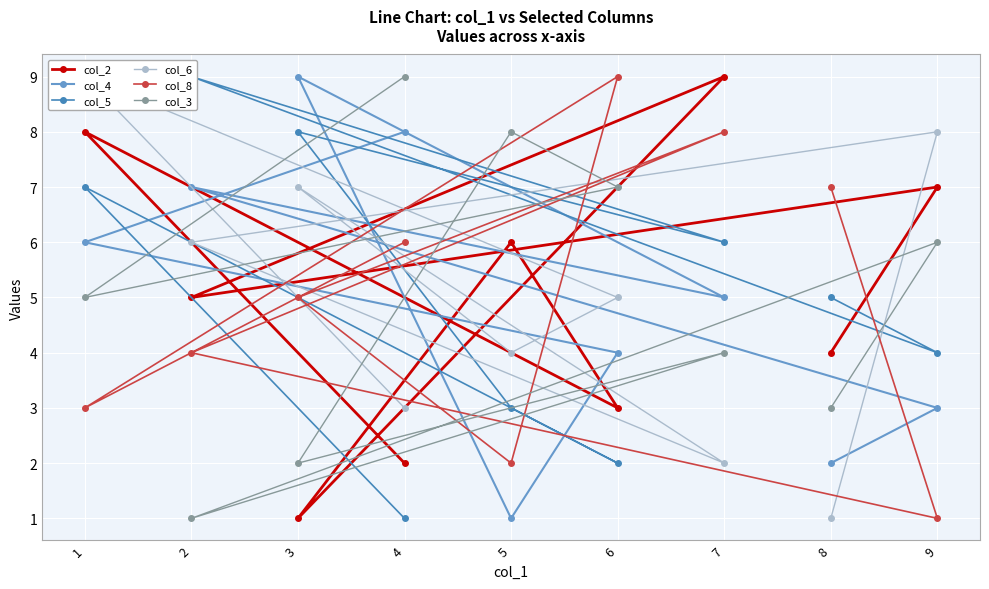

The value of col_4 at 4 is 4. True or false?

False